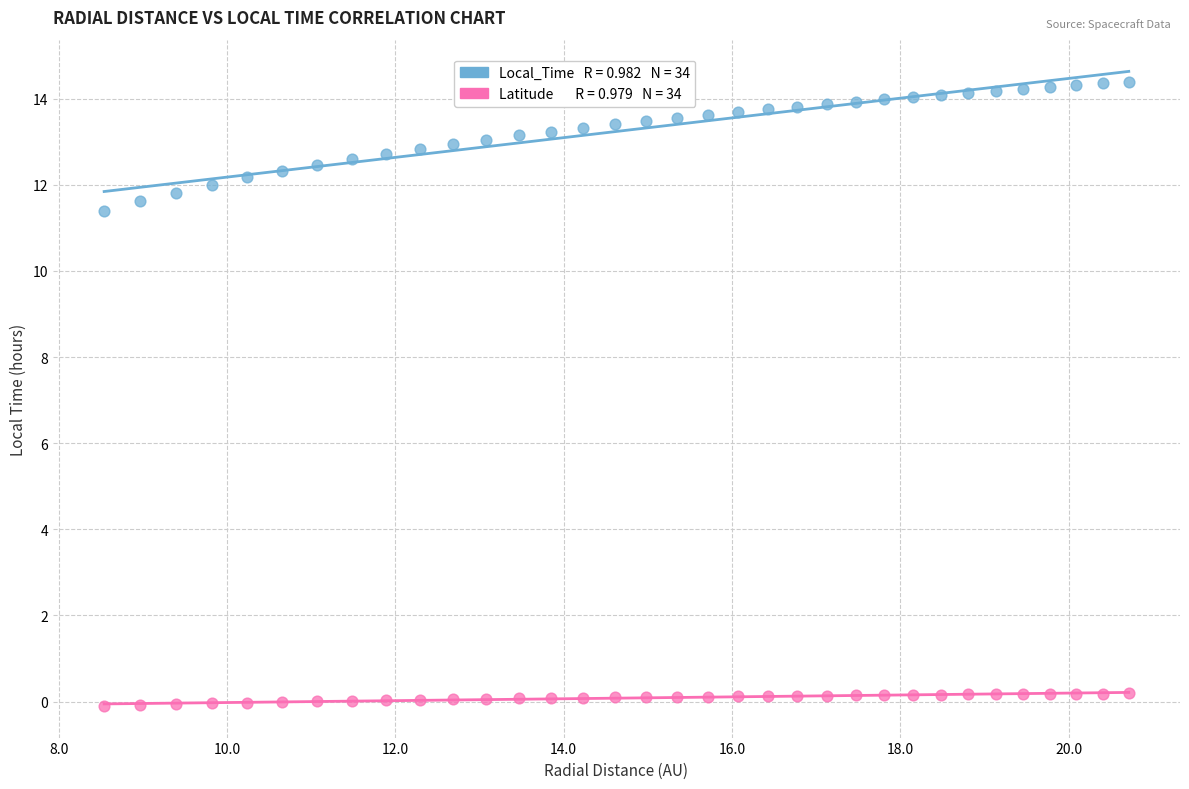

Across all data points, what is the range of X values (max minus min)?

12.2